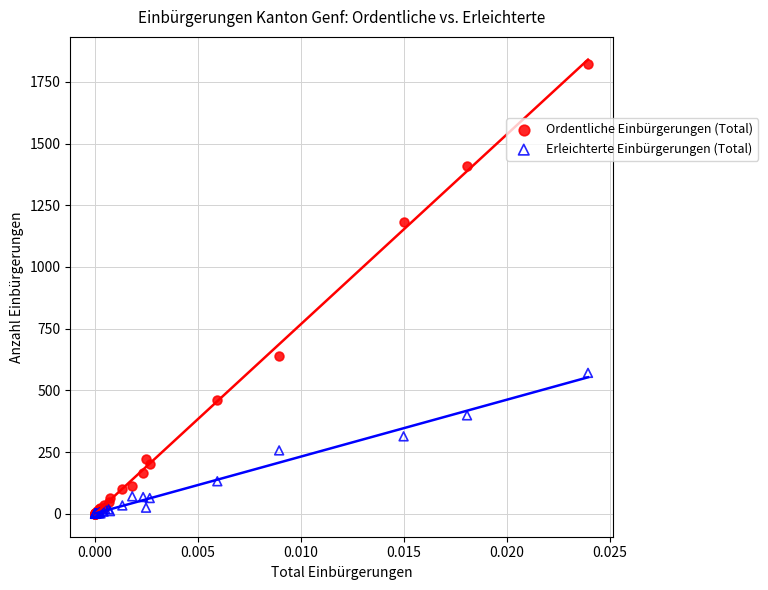

What are all the series names shown in the legend?

Ordentliche Einbürgerungen (Total), Erleichterte Einbürgerungen (Total)